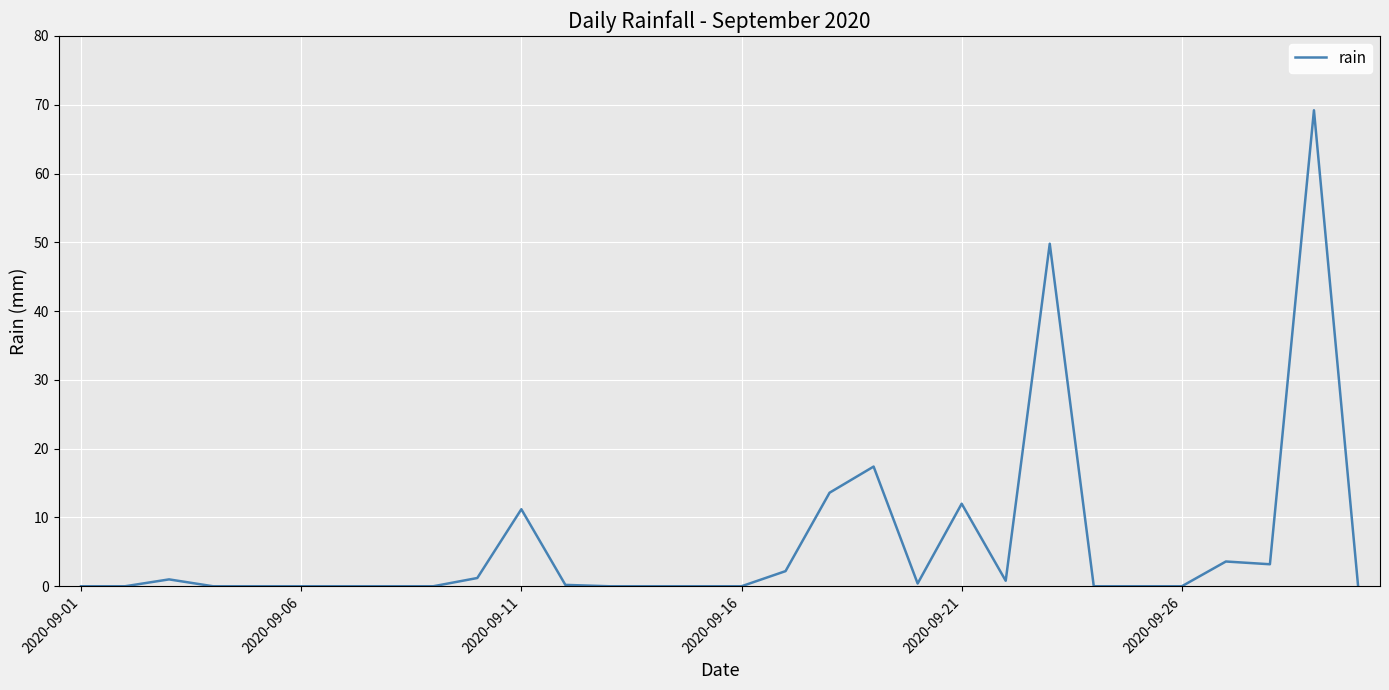

What is the maximum value shown in the chart?

69.2